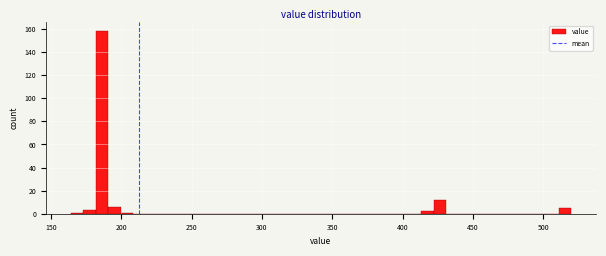

Read against the x-axis, roughly where is the centre of the tallest bar?

185